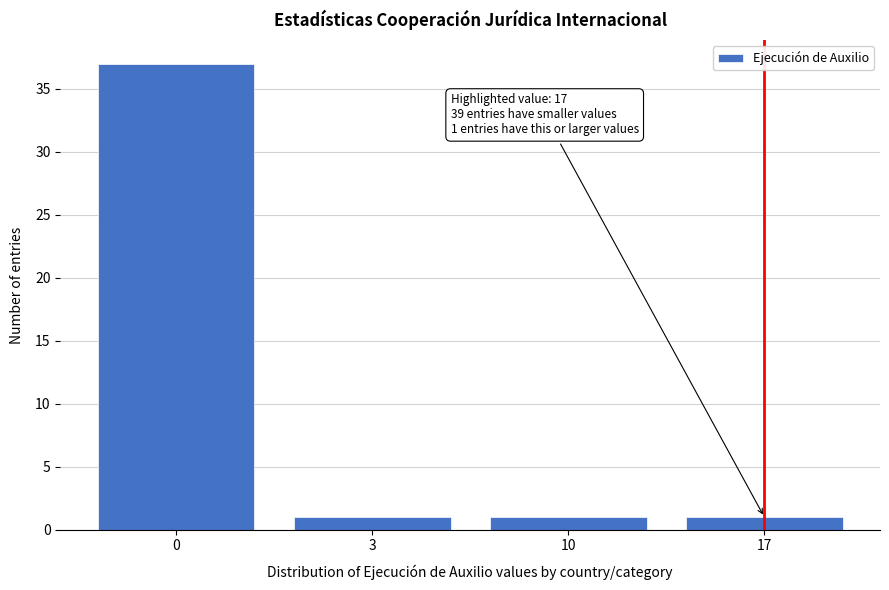

Reading left to right, extract all data points from this chart.

37	1	1	1